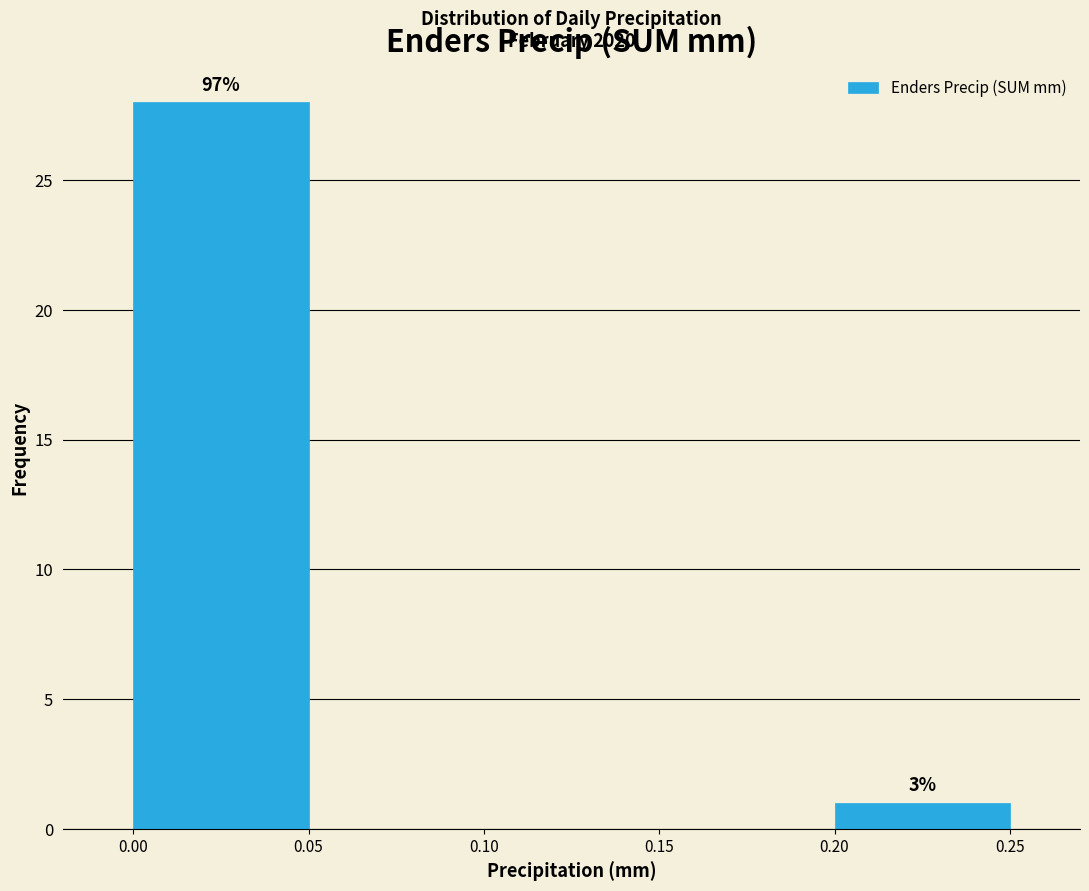

Which range on the x-axis has the tallest bar?

0.00 to 0.05